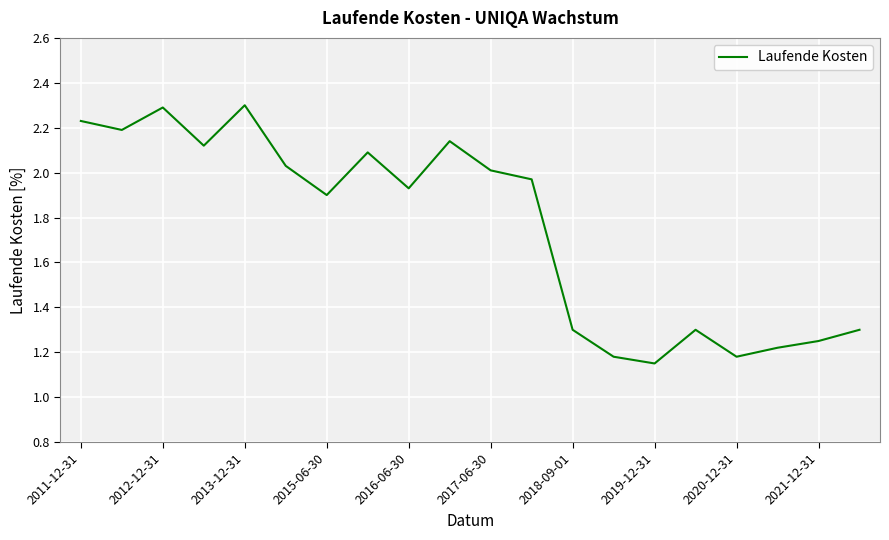

What is the maximum value shown in the chart?

2.3